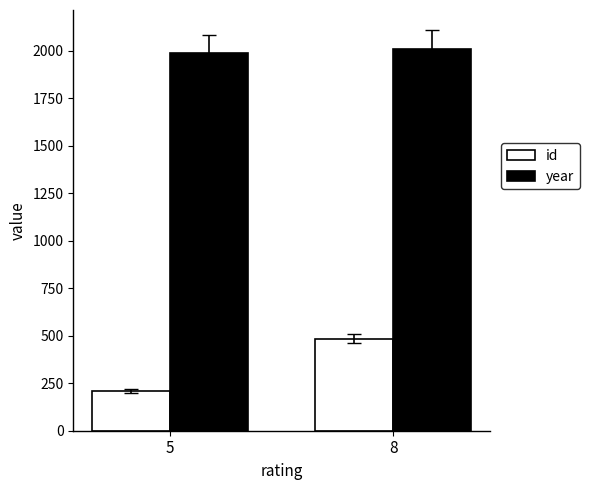

What is the minimum value for year?

1986.0